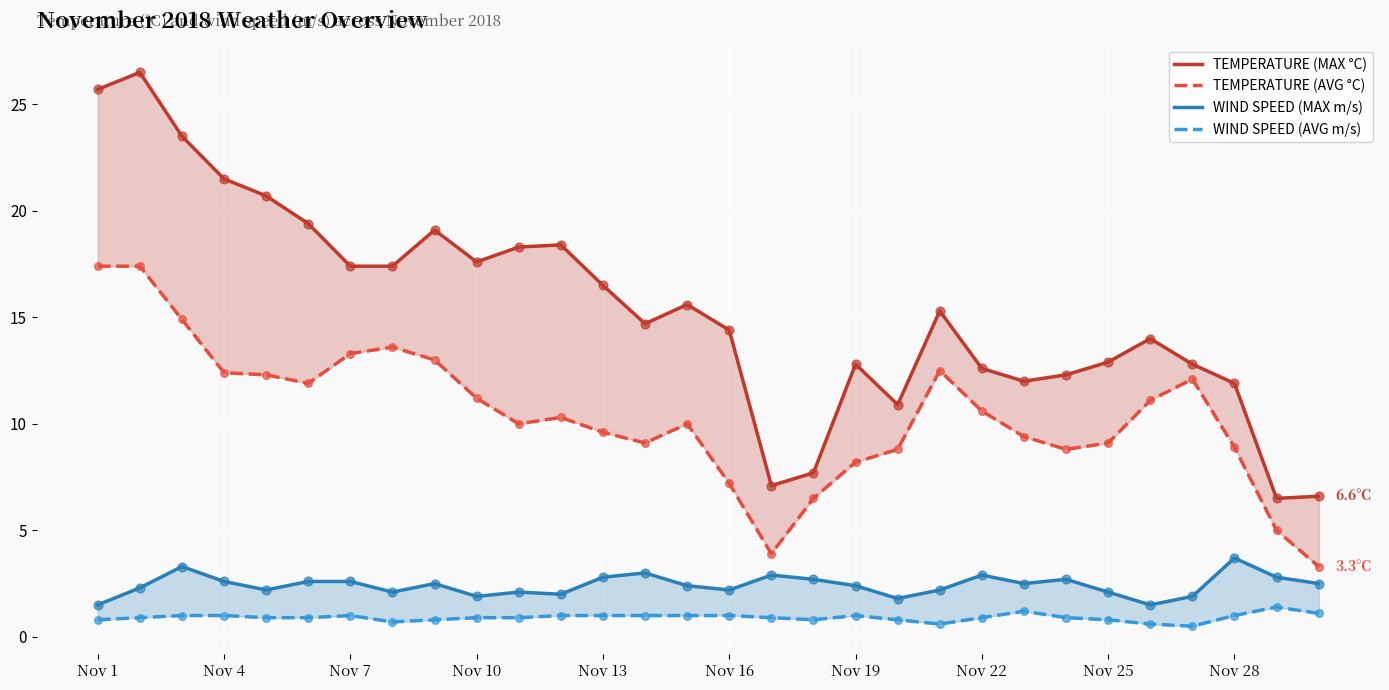

Which series reaches the maximum Y coordinate?

TEMPERATURE (MAX °C)